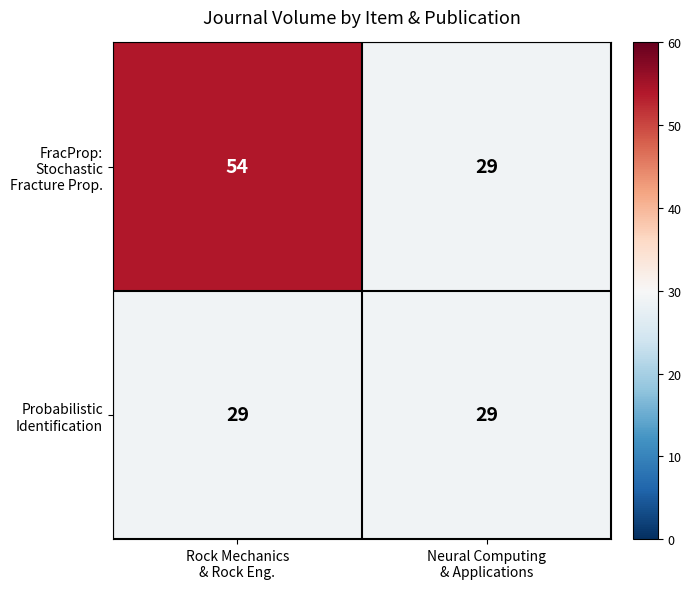

What is the smallest value displayed?

29